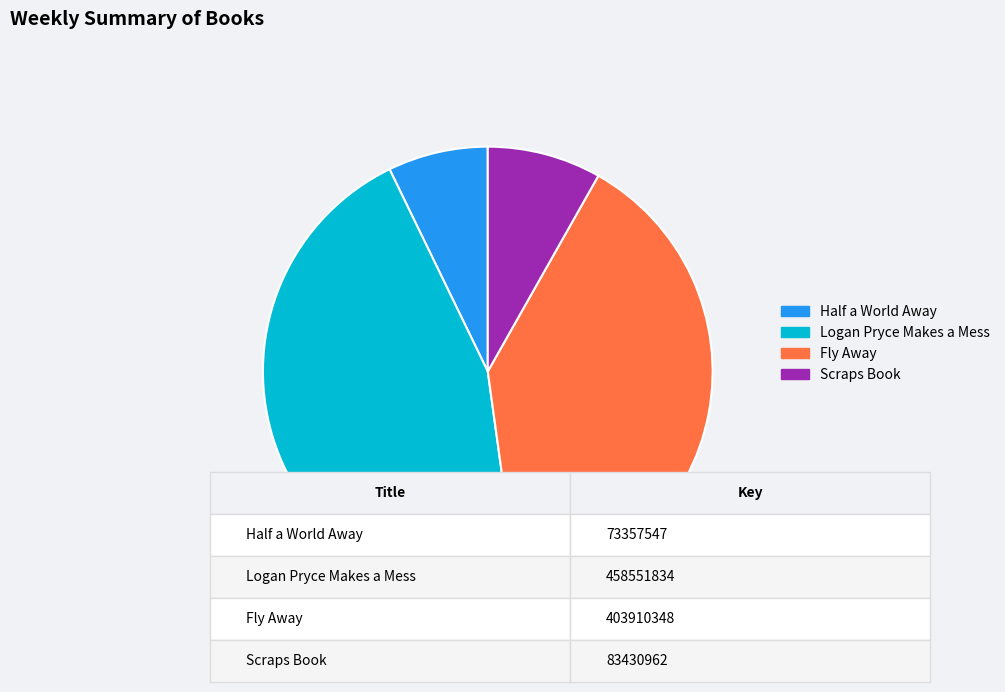

How many slices are in this pie chart?

4